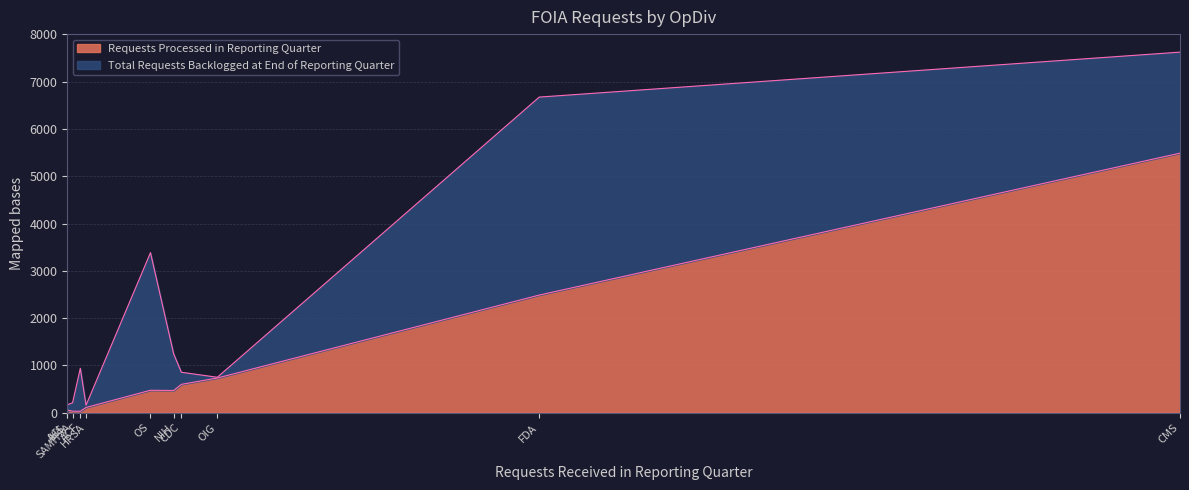

How many data points does each series have?

11